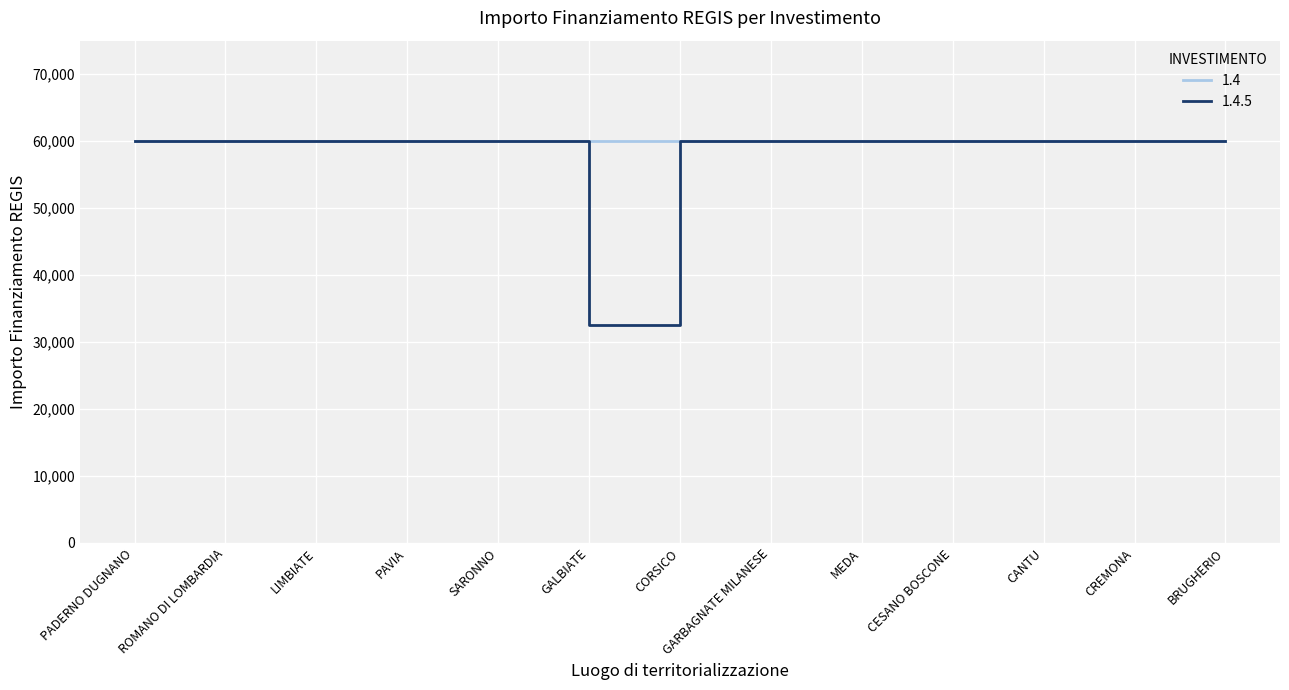

What is the lowest value of the 1.4.5 series?

32589